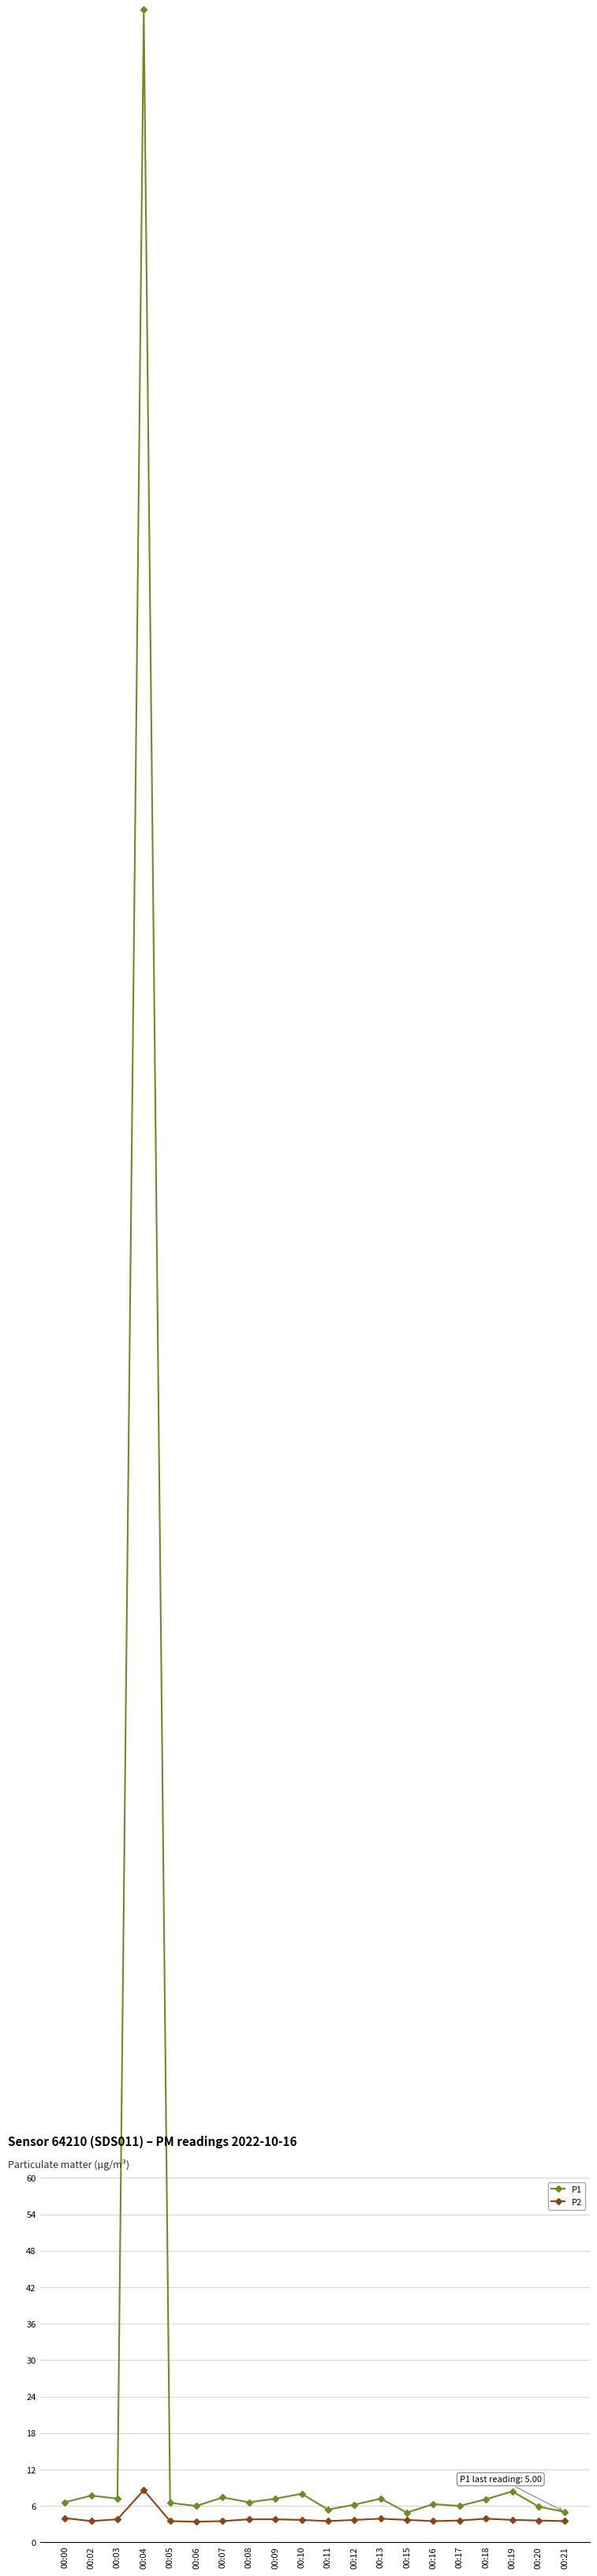

At which label does P1 reach its minimum?

00:15